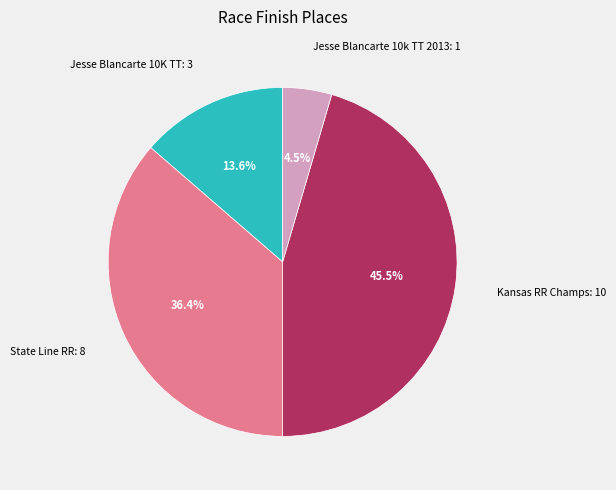

Is there any slice that represents more than half of the pie?

No